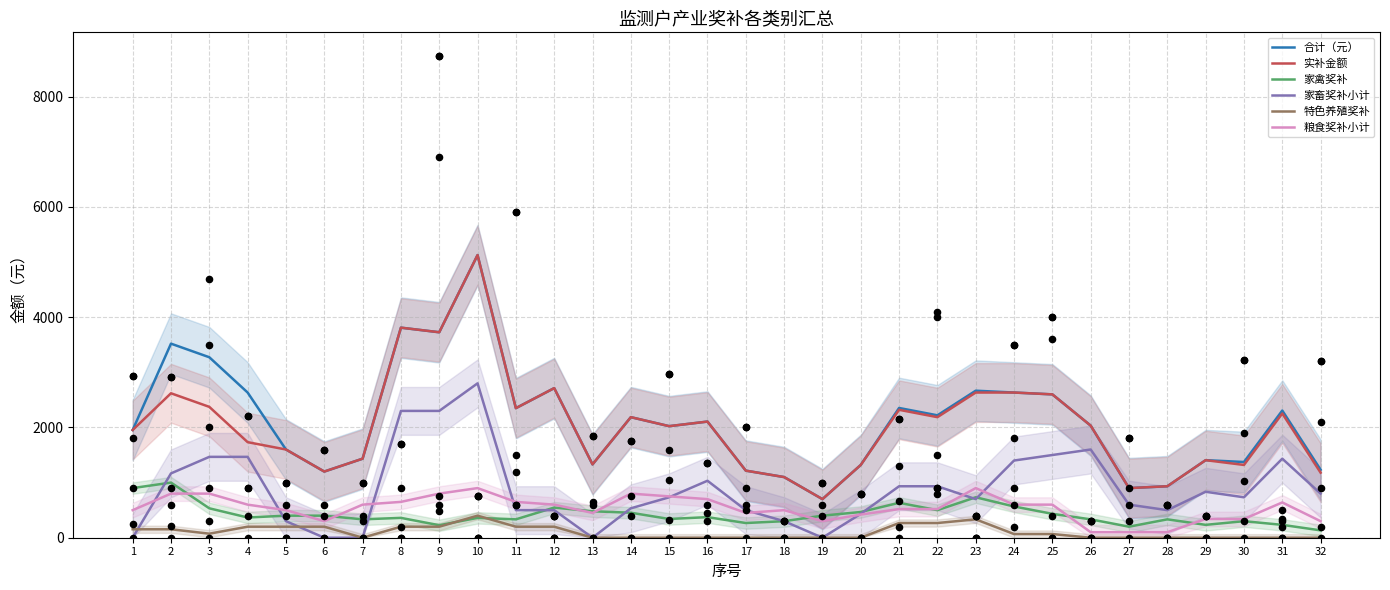

Which series reaches the maximum Y coordinate?

合计（元）